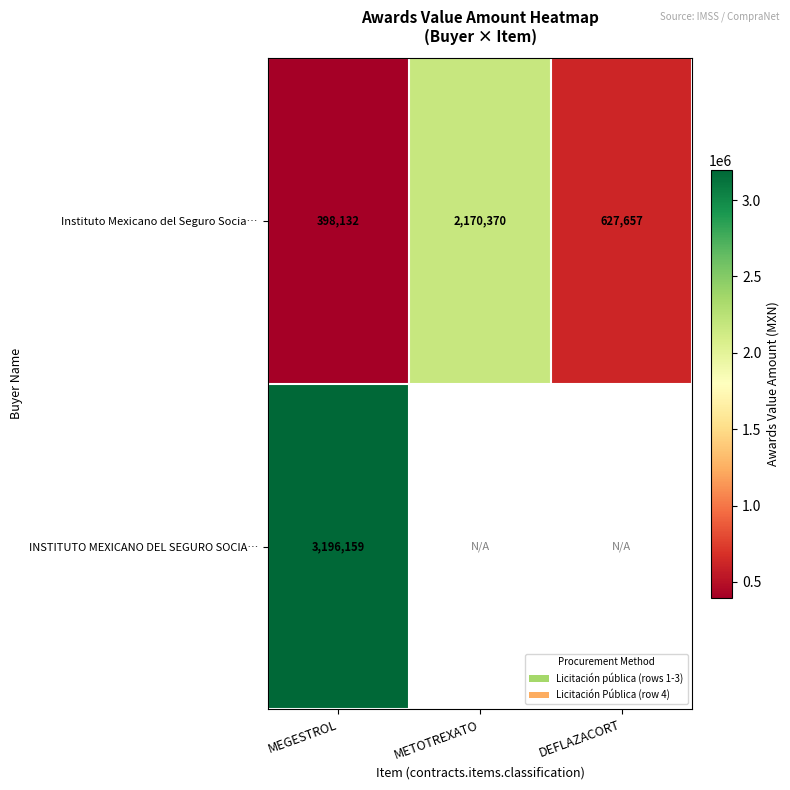

Rank the categories by Instituto Mexicano del Seguro Socia… value from lowest to highest.

MEGESTROL, DEFLAZACORT, METOTREXATO